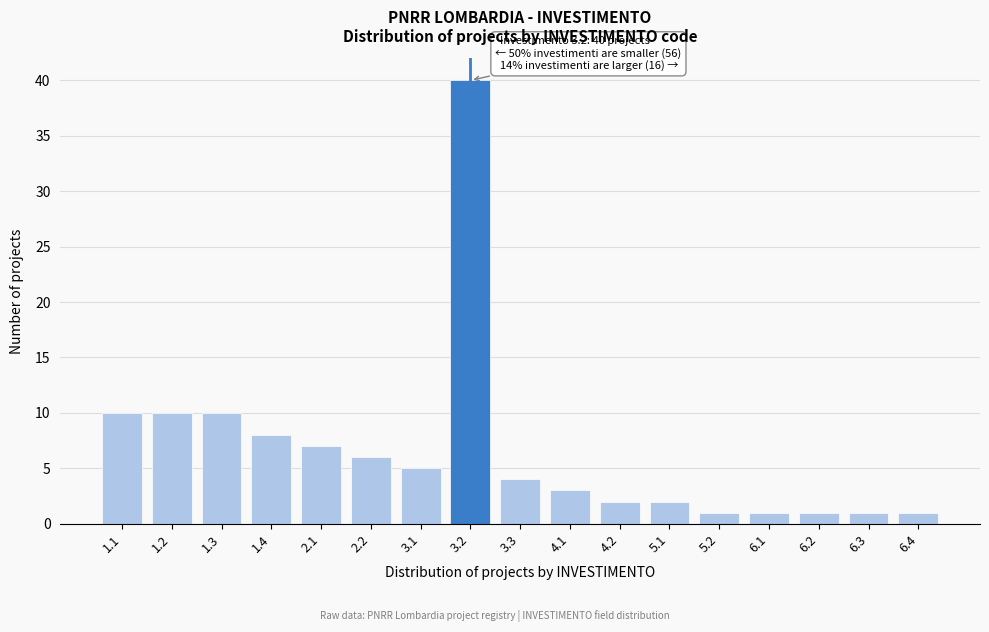

Reading left to right, extract all data points from this chart.

1.1=10	1.2=10	1.3=10	1.4=8	2.1=7	2.2=6	3.1=5	3.2=40	3.3=4	4.1=3	4.2=2	5.1=2	5.2=1	6.1=1	6.2=1	6.3=1	6.4=1